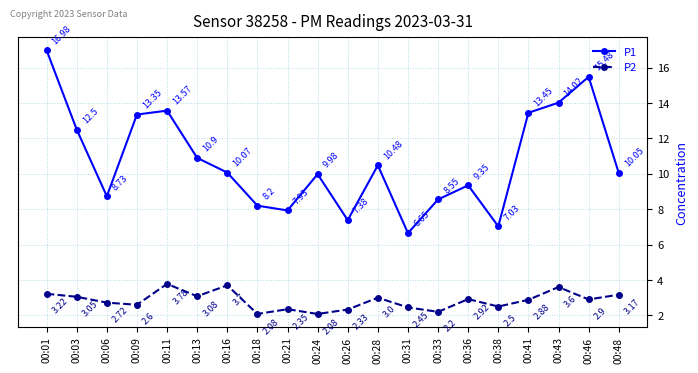

Does the chart have visible grid lines?

Yes